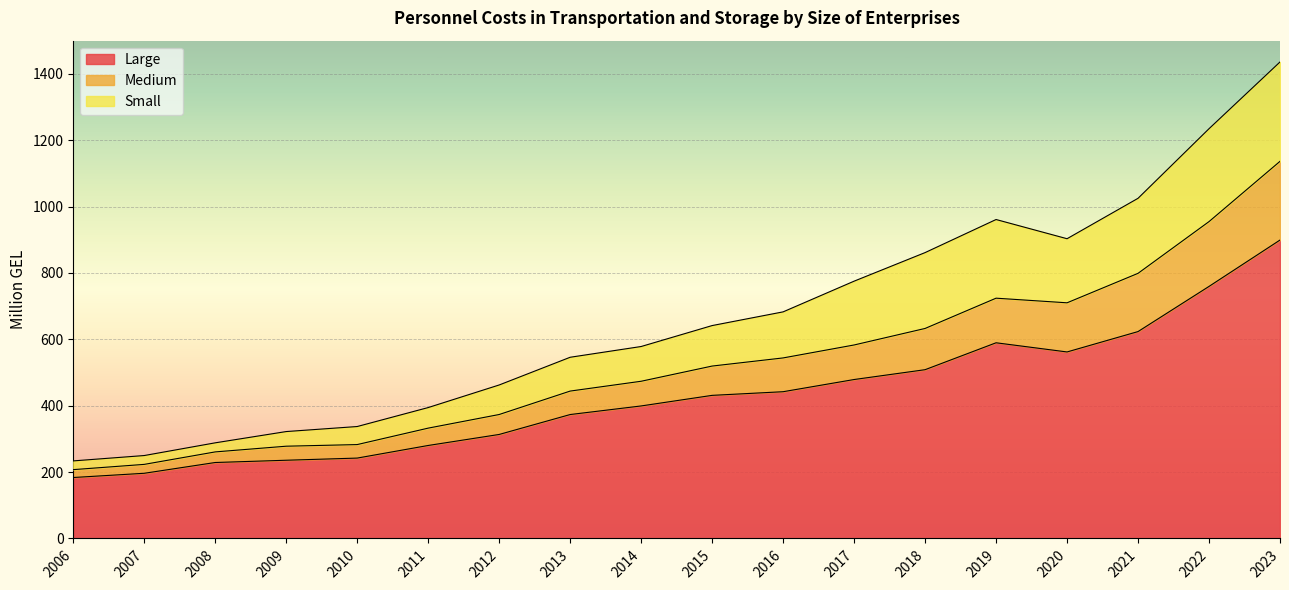

In Medium, how many points are lower than both neighbors (excluding endpoints)?

1